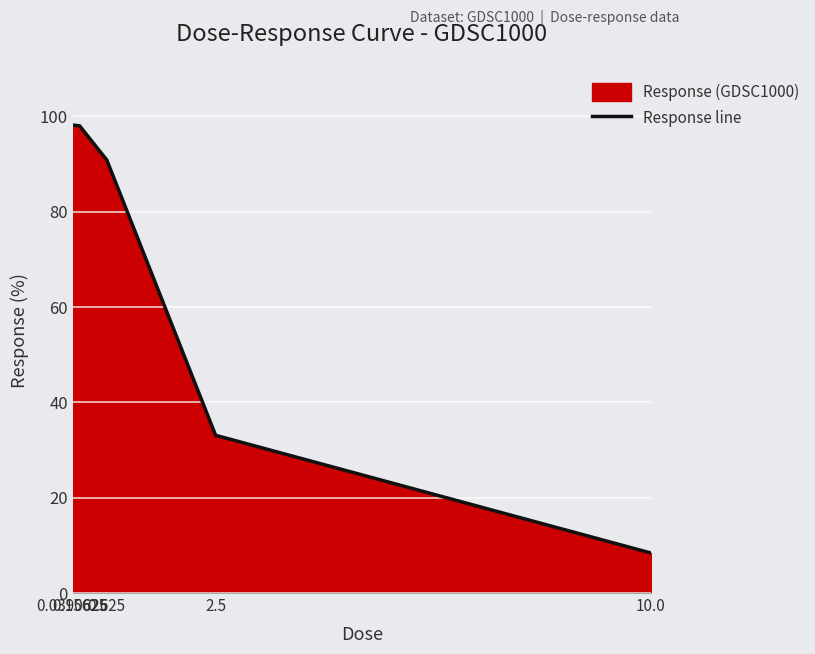

Rank the categories by value from lowest to highest.

10.0, 2.5, 0.625, 0.15625, 0.0390625